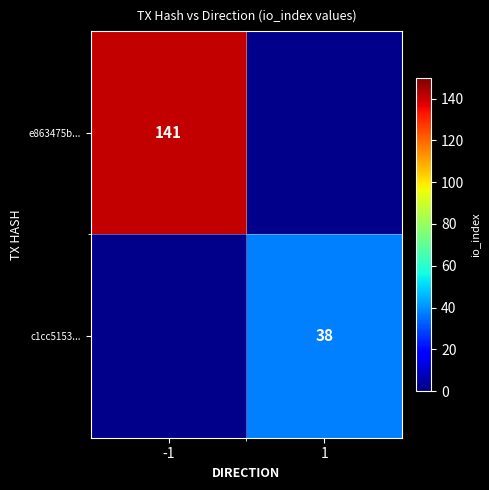

The value of e863475b... at -1 is 194. True or false?

False